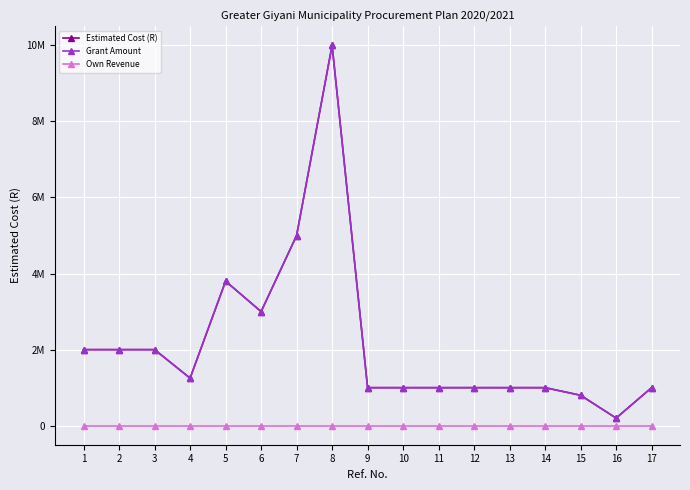

At which label is Estimated Cost (R) closest to 5100000?

7